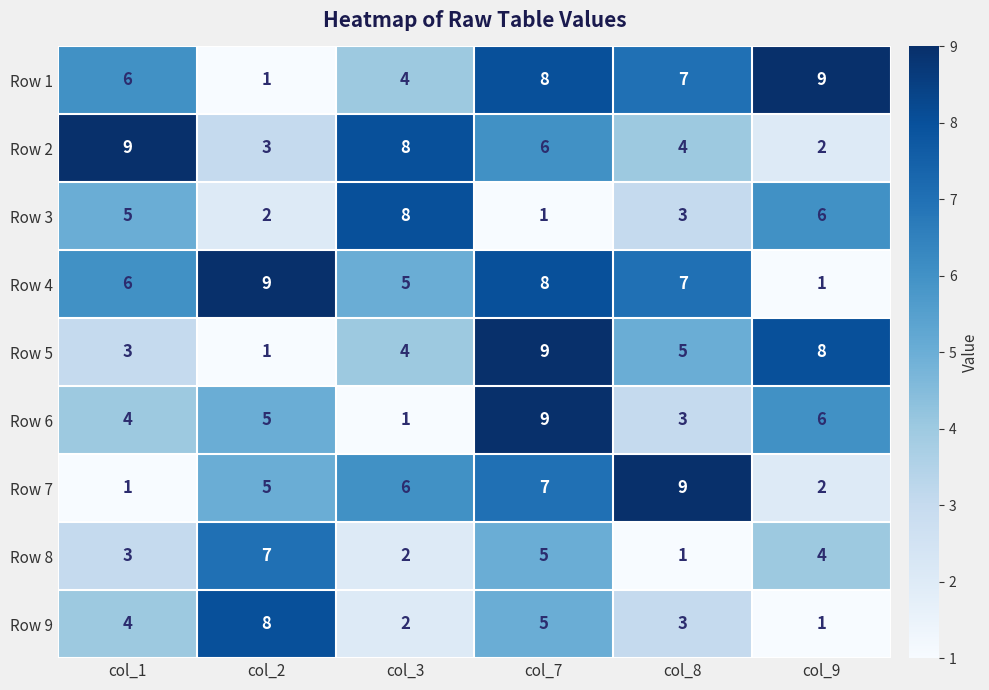

How many series are shown in this chart?

9